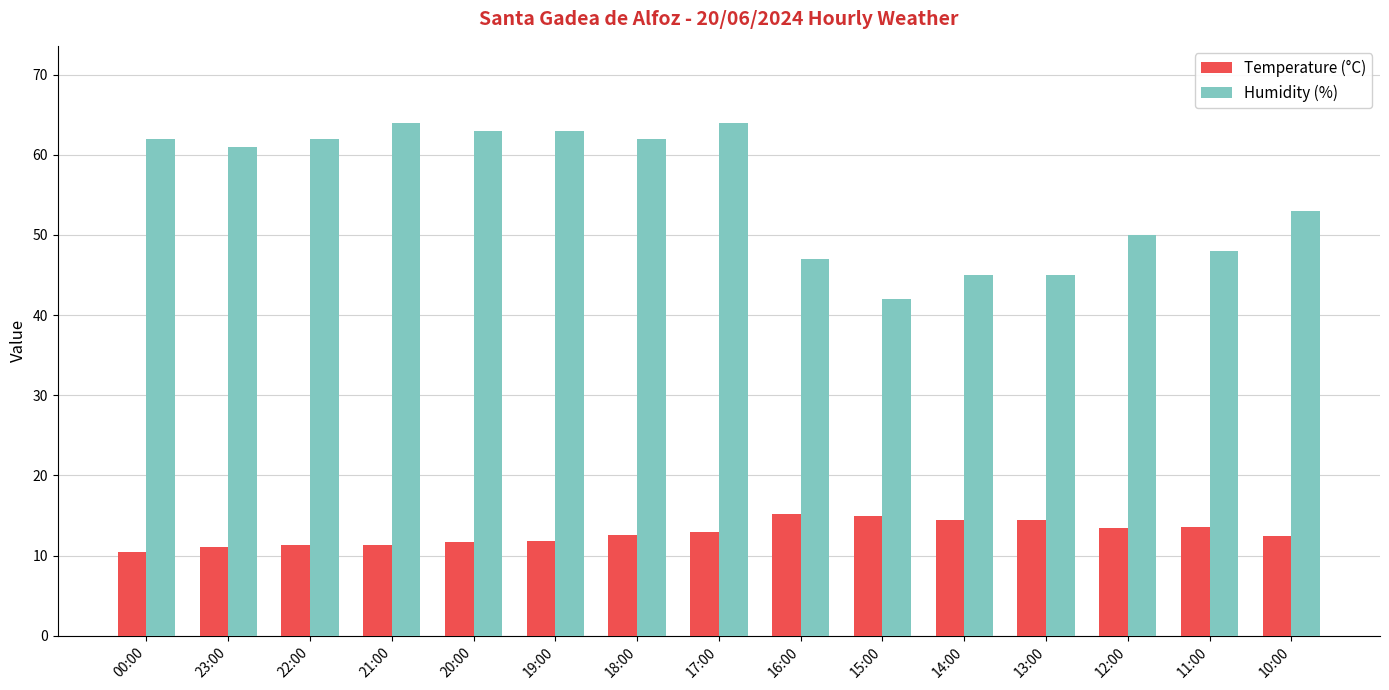

Which category has the lowest value across all series?

00:00